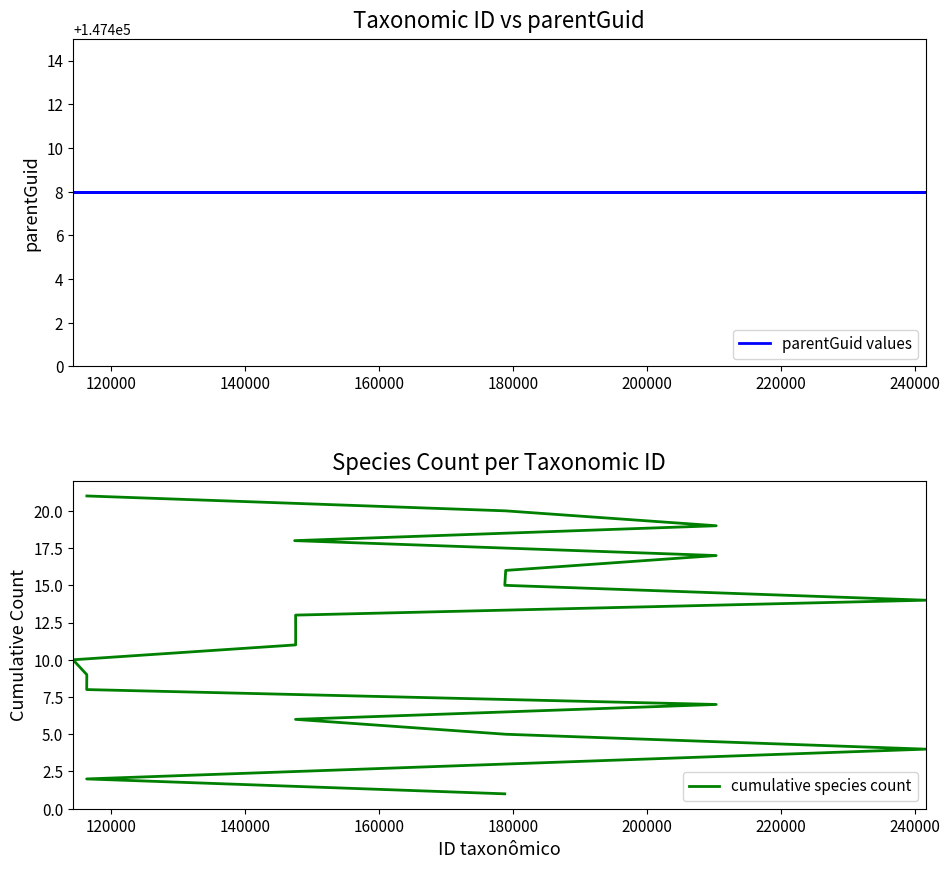

What is the greatest value displayed?

147408